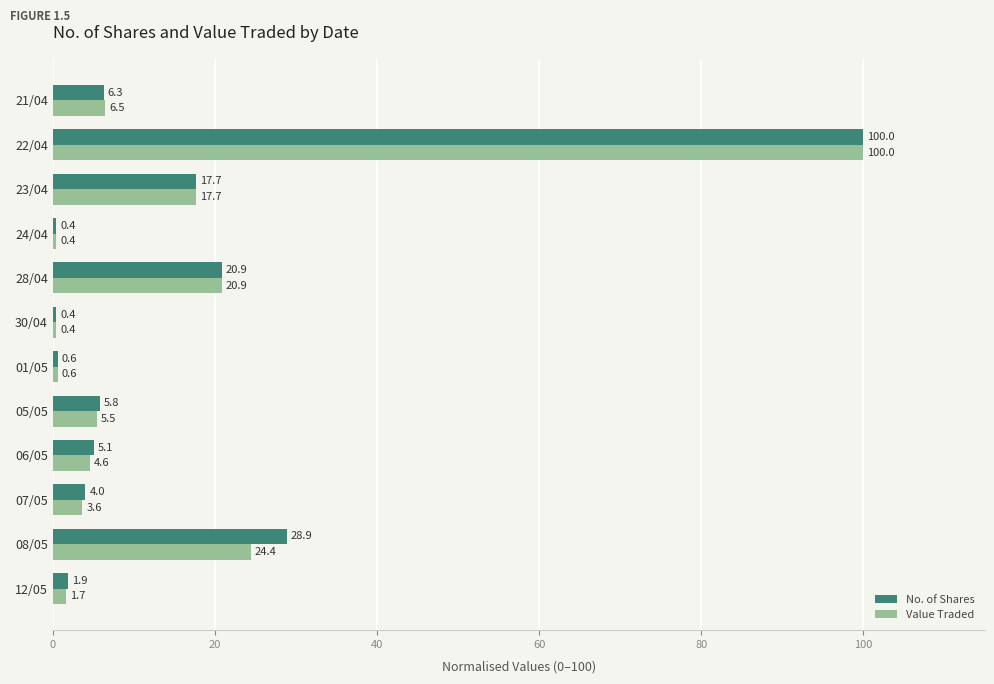

Which category has the highest value across all series?

22/04